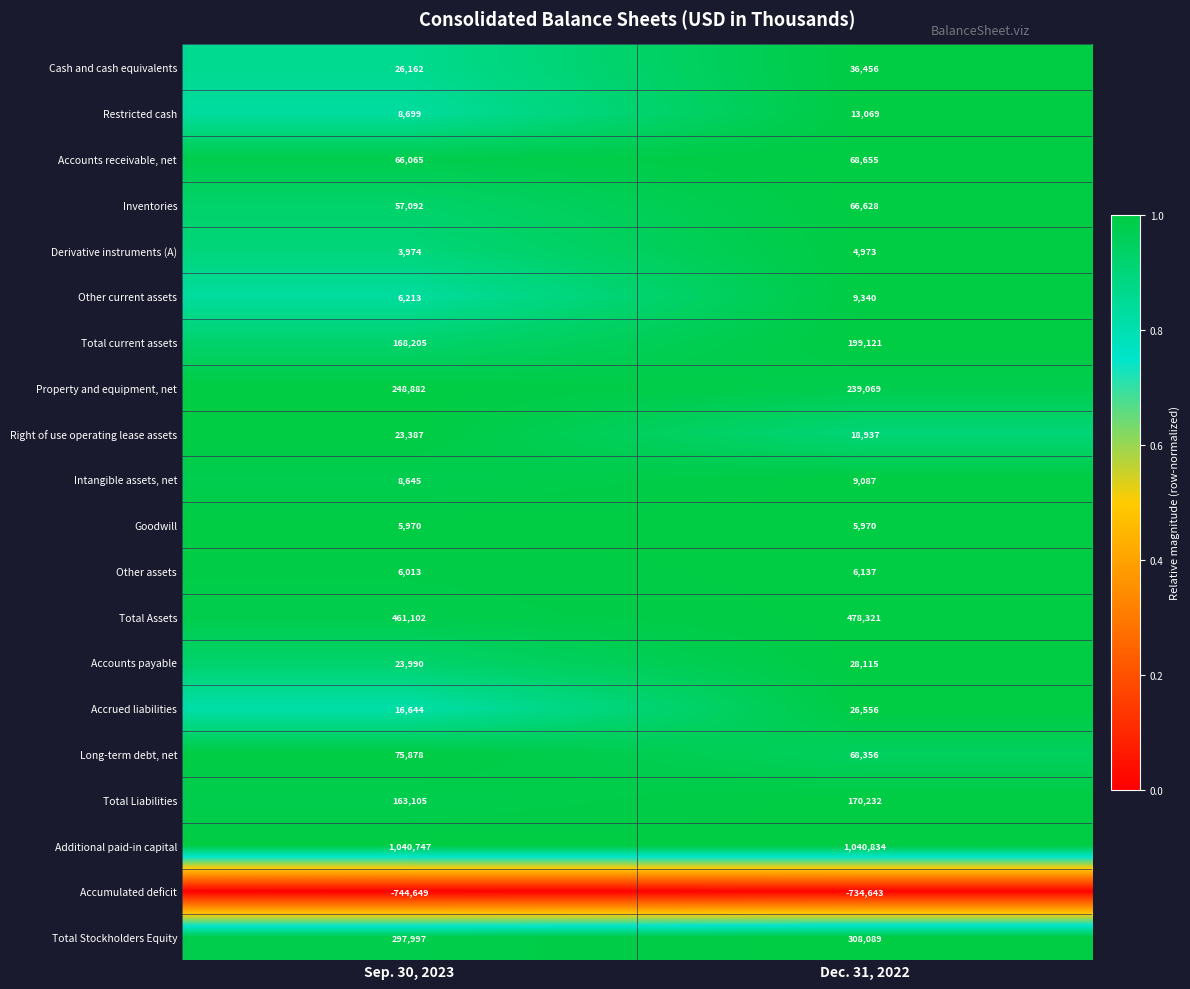

What is the approximate value of Accumulated deficit at Dec. 31, 2022, to the nearest 50?

-734650